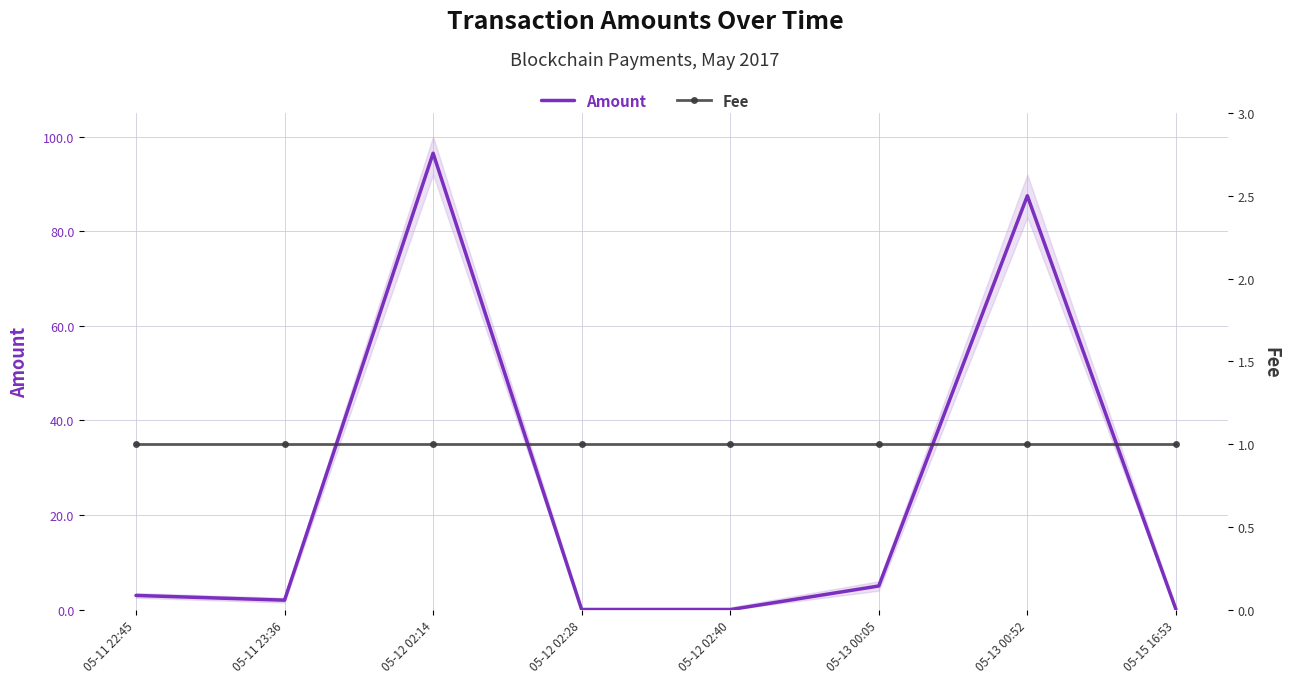

How many distinct data groups are displayed?

2